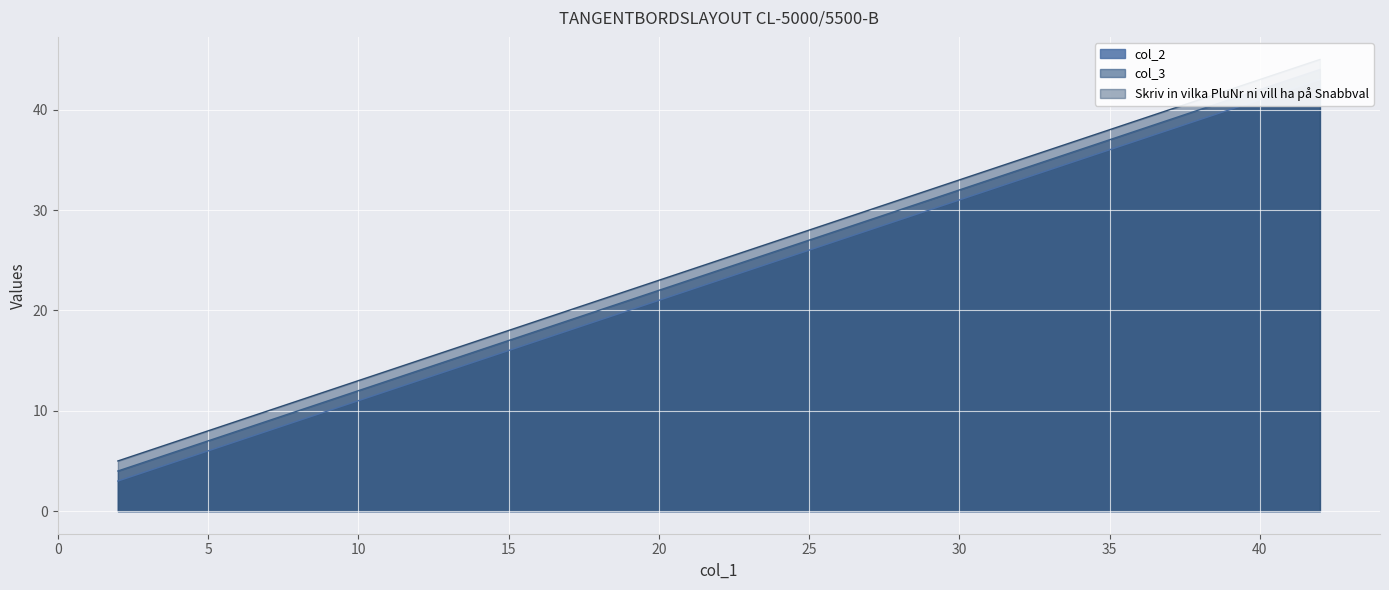

Does the chart display data point markers on the line(s)?

No